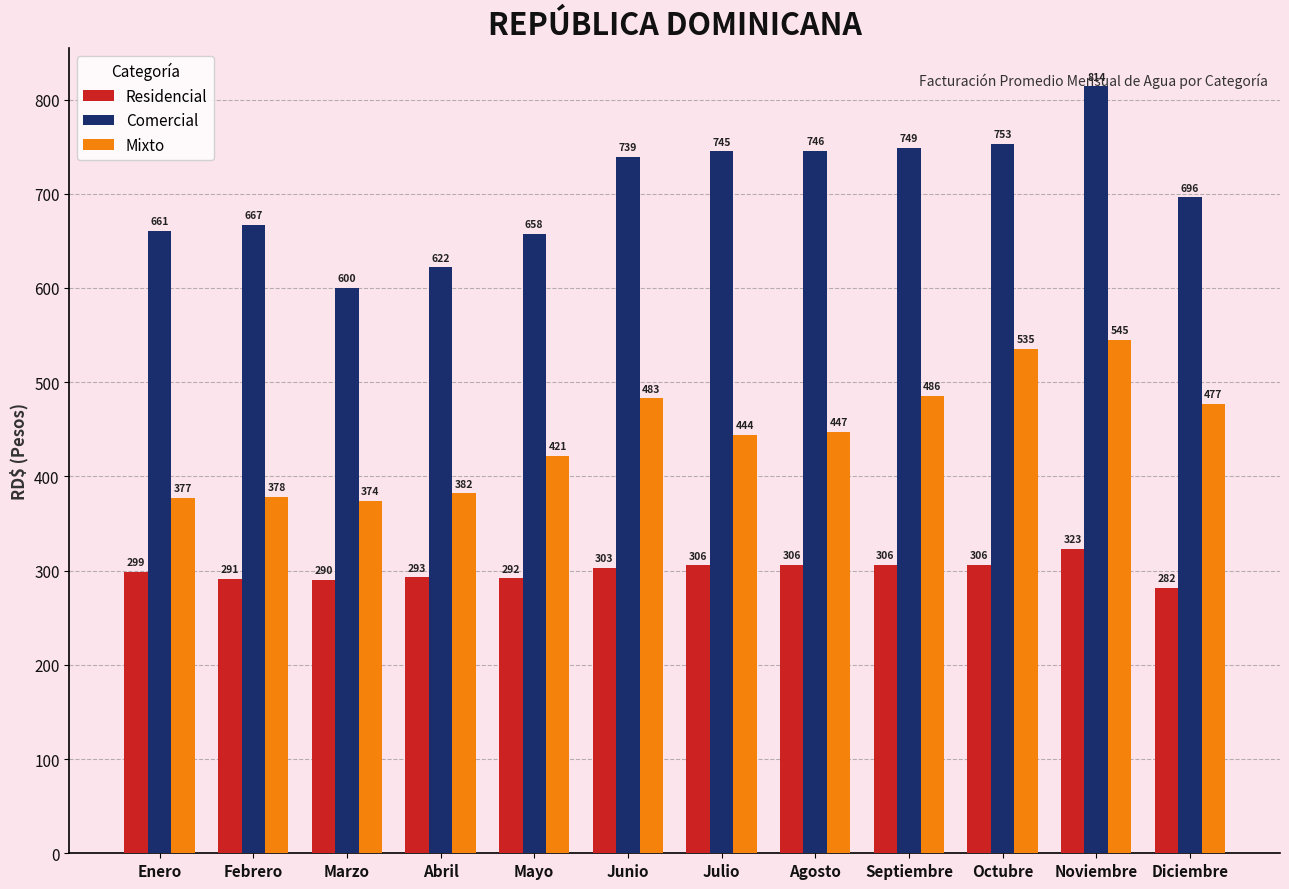

True or false: Residencial has a value of 323.4 at Noviembre.

True